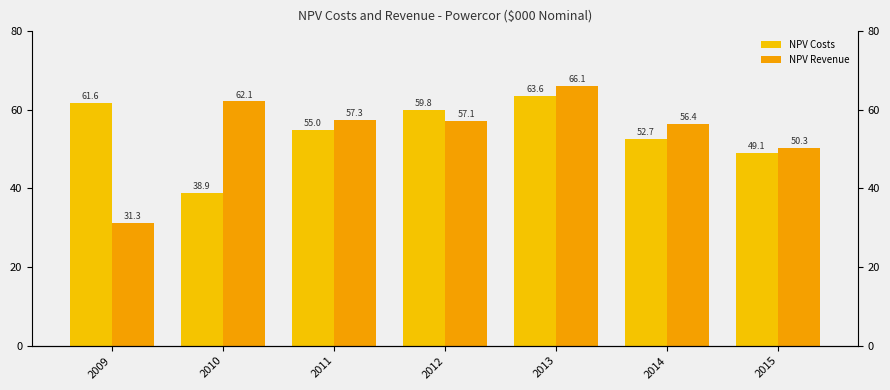

What is the highest value of the NPV Revenue series?

66067.1